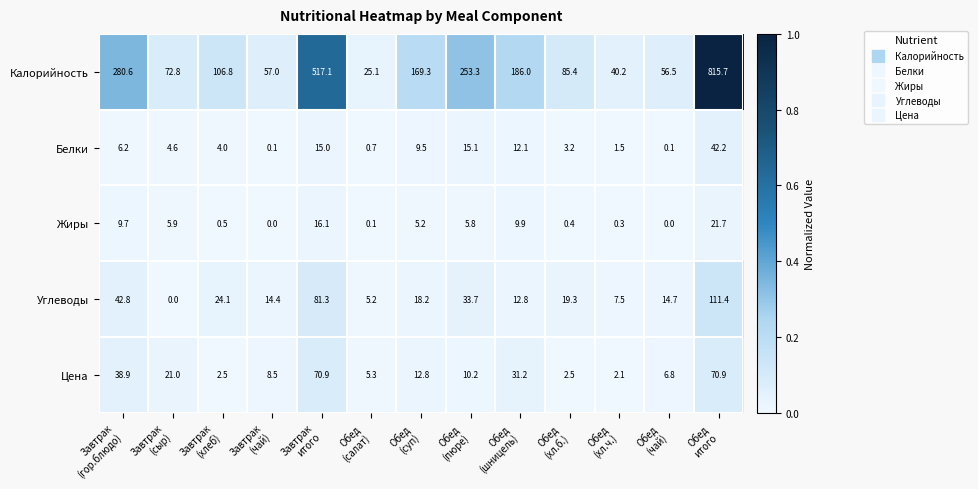

Which series has the widest spread of values?

Калорийность